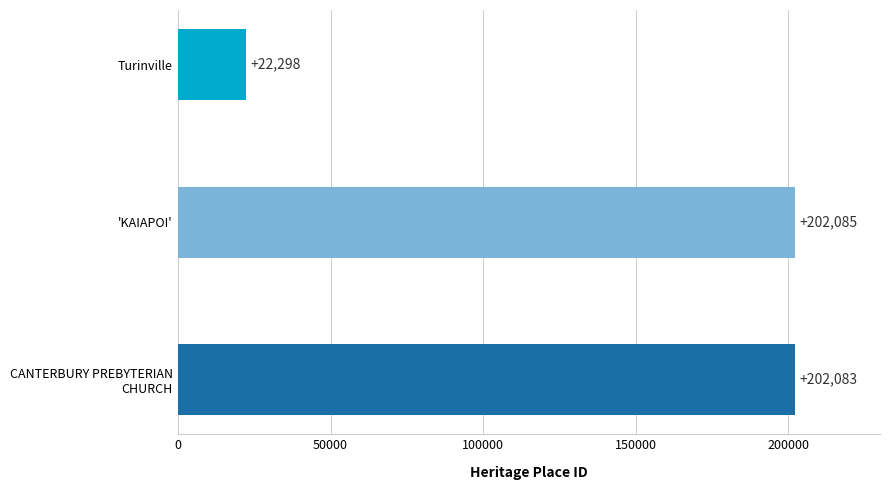

What is the ratio of the value at 'KAIAPOI' to the value at Turinville?

9.1